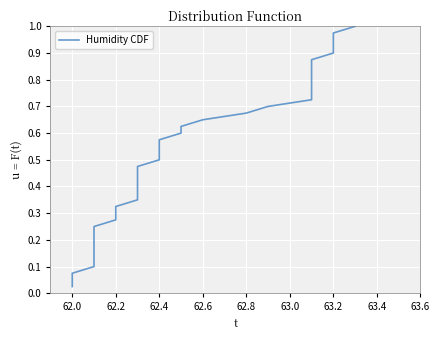

The chart shows a value of 0.2 at 32. True or false?

False